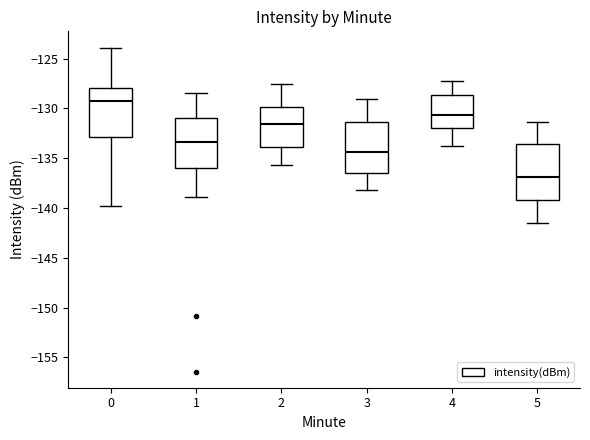

Reading left to right, transcribe this box plot: for each box, give where its median line is, the range the box spans, and where its two whiskers end, as read against the y-axis. The values are not printed on the chart, so give them approximately, as read against the axis.

0: median -129.0, box -133.0 to -128.0, whiskers -140.0 to -124.0
1: median -133.5, box -136.0 to -131.0, whiskers -139.0 to -128.5
2: median -131.5, box -134.0 to -130.0, whiskers -135.5 to -127.5
3: median -134.5, box -136.5 to -131.5, whiskers -138.0 to -129.0
4: median -130.5, box -132.0 to -128.5, whiskers -134.0 to -127.5
5: median -137.0, box -139.0 to -133.5, whiskers -141.5 to -131.5